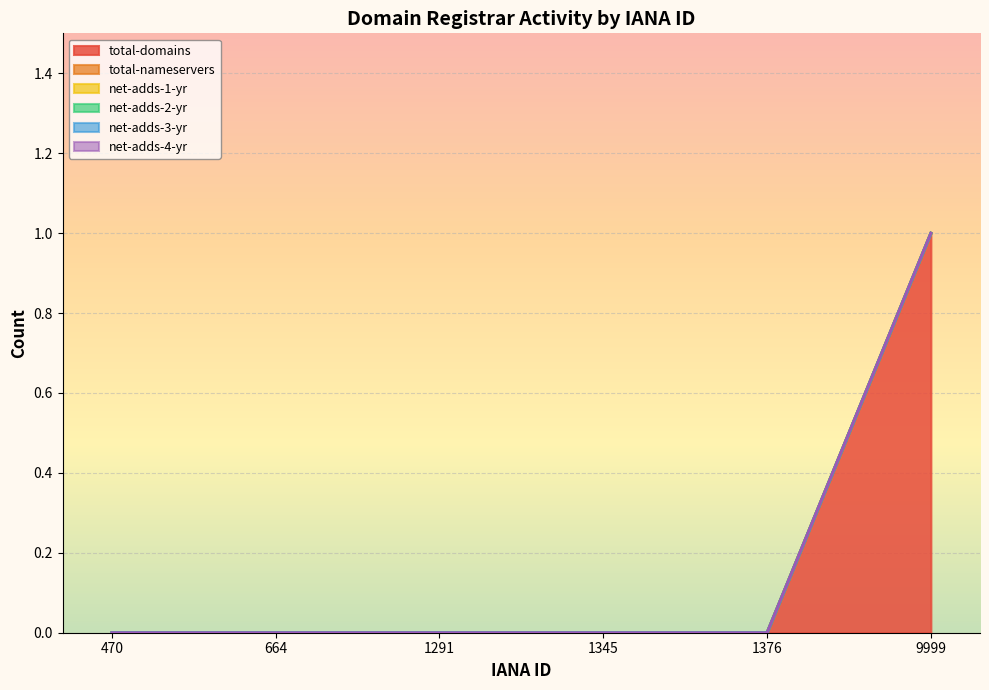

Reading left to right, what are all the values shown in this chart?

total-domains: 0	0	0	0	0	1
total-nameservers: 0	0	0	0	0	0
net-adds-1-yr: 0	0	0	0	0	0
net-adds-2-yr: 0	0	0	0	0	0
net-adds-3-yr: 0	0	0	0	0	0
net-adds-4-yr: 0	0	0	0	0	0